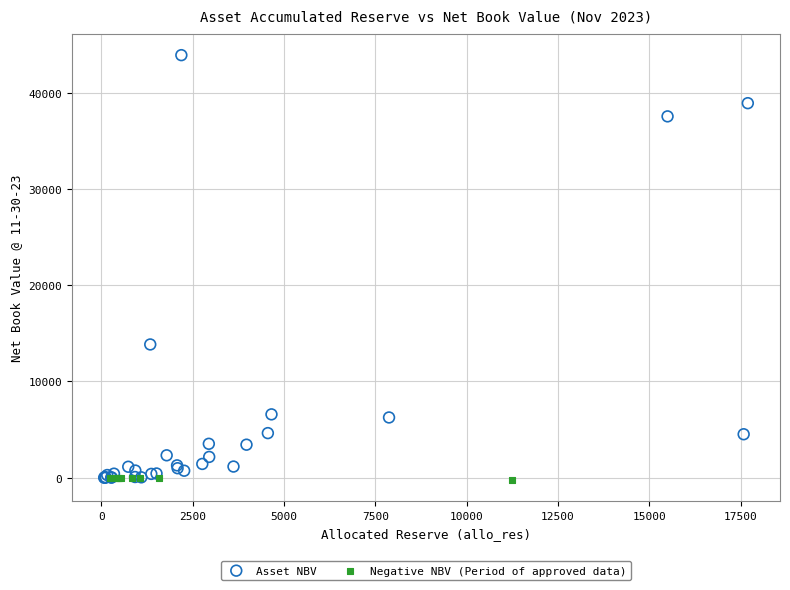

Which series contains the highest Y value?

Asset NBV